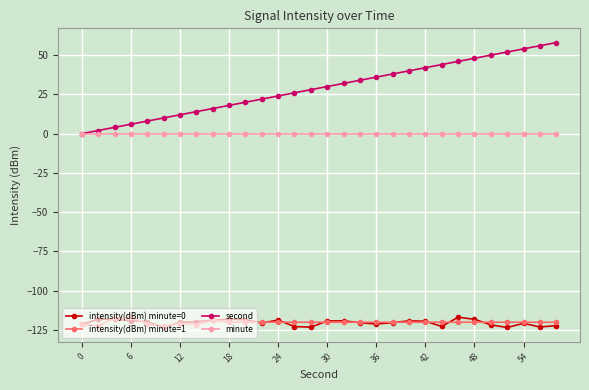

True or false: intensity(dBm) minute=0 has more than 2 points higher than both neighbors.

True